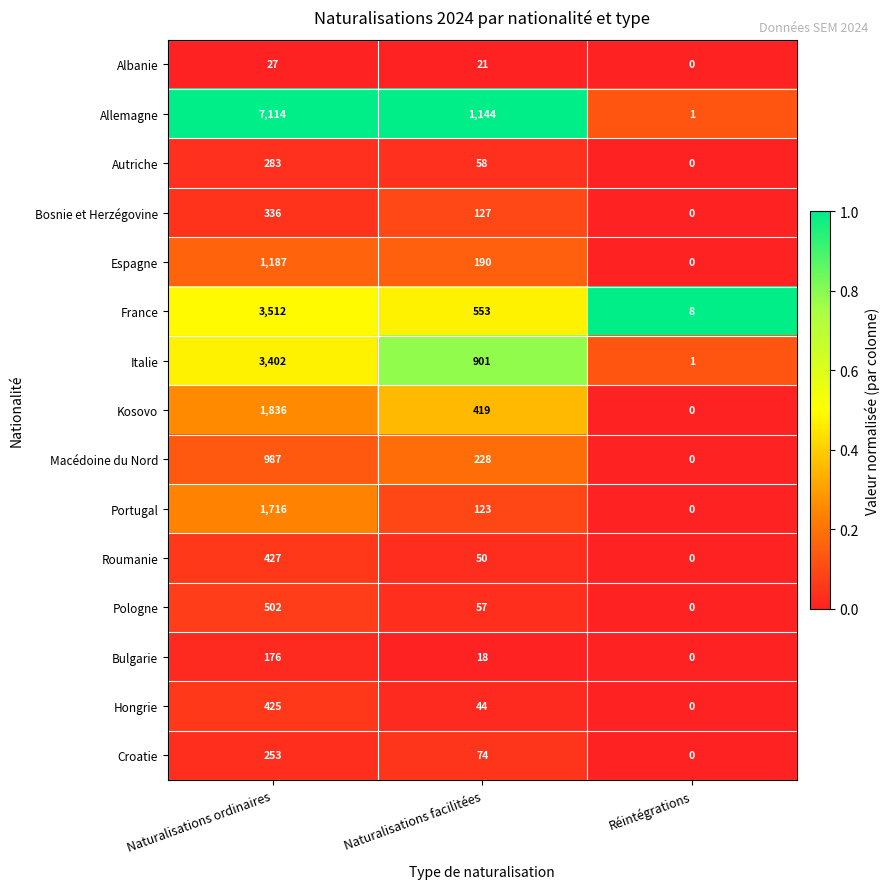

What is the spread (max minus min) of values at Réintégrations?

8